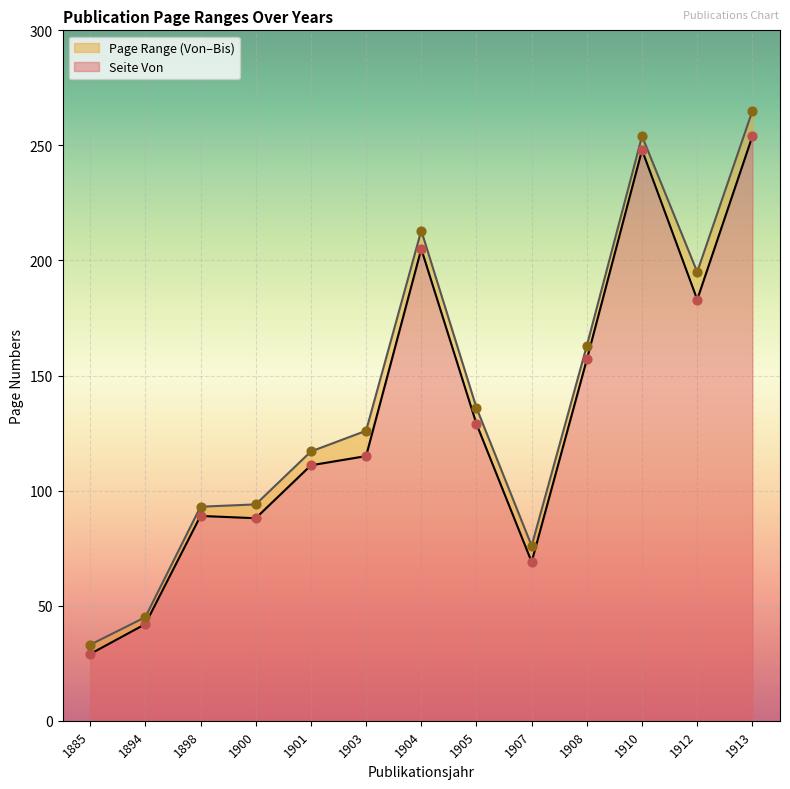

Which series reaches the minimum Y coordinate?

Seite Von